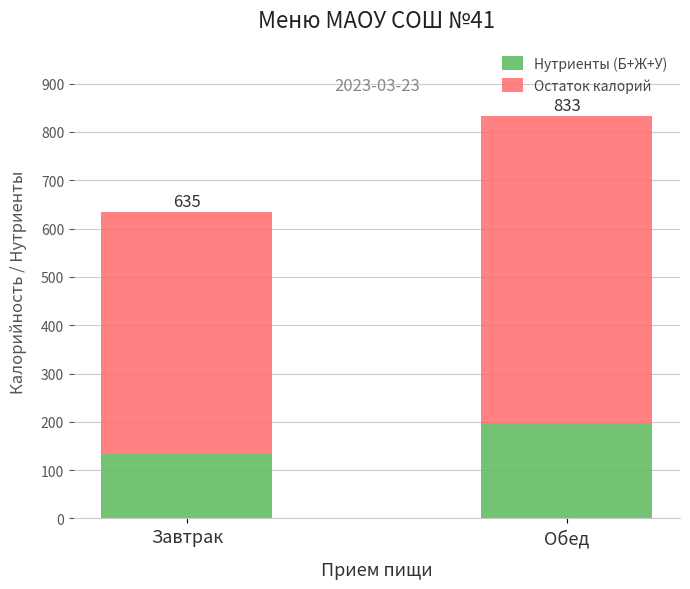

What value does the Нутриенты (Б+Ж+У) series have at Обед?

196.6